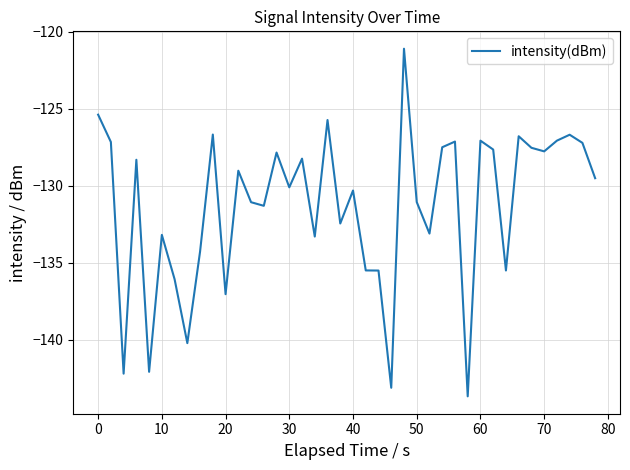

What is the greatest value displayed?

-121.1